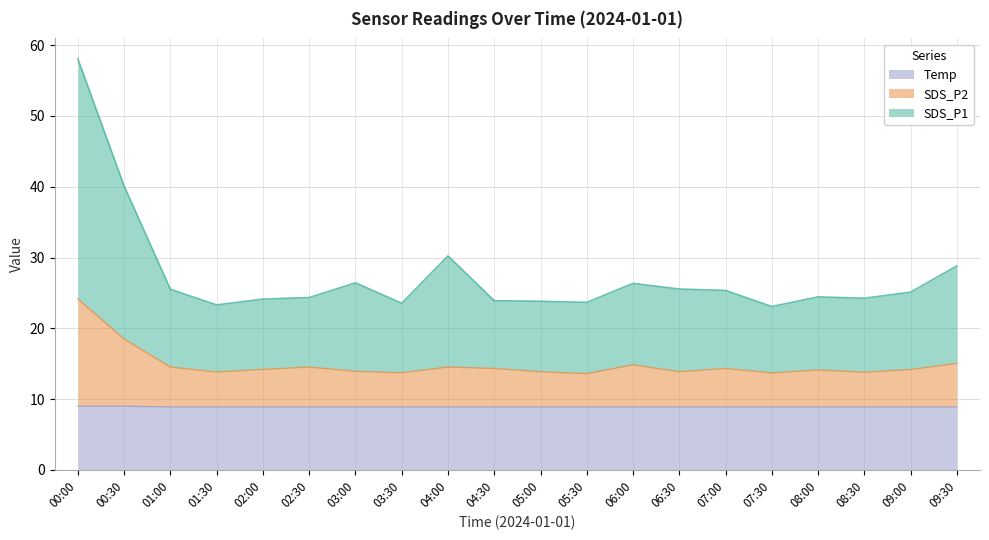

True or false: Temp has more than 1 points higher than both neighbors.

False